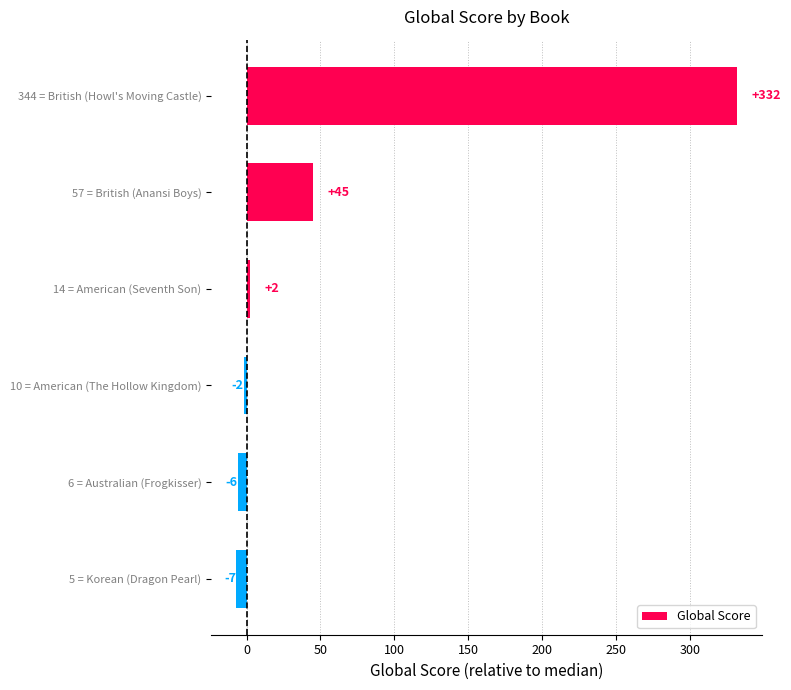

Are the bars grouped side by side (vs. stacked)?

No